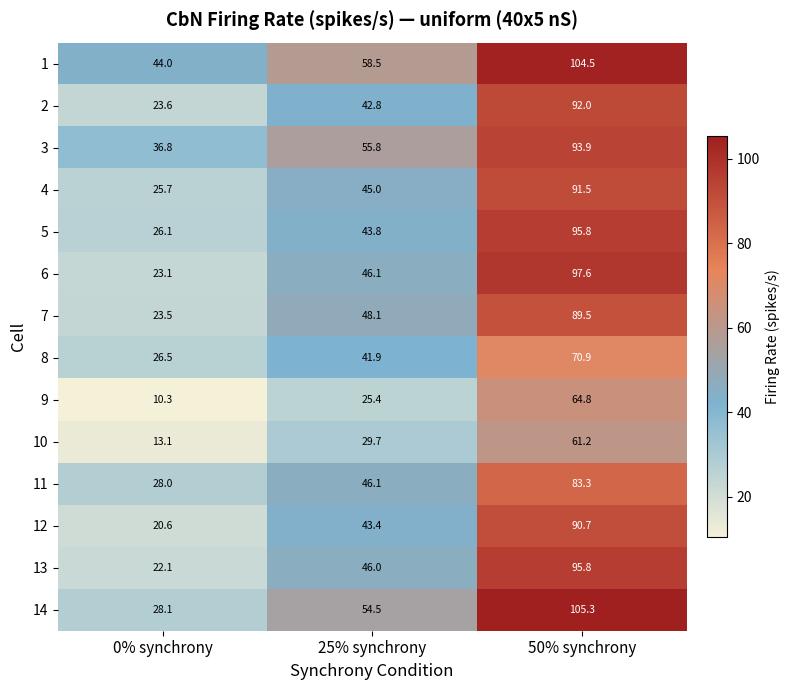

At which category is the sum across all series the highest?

50% synchrony